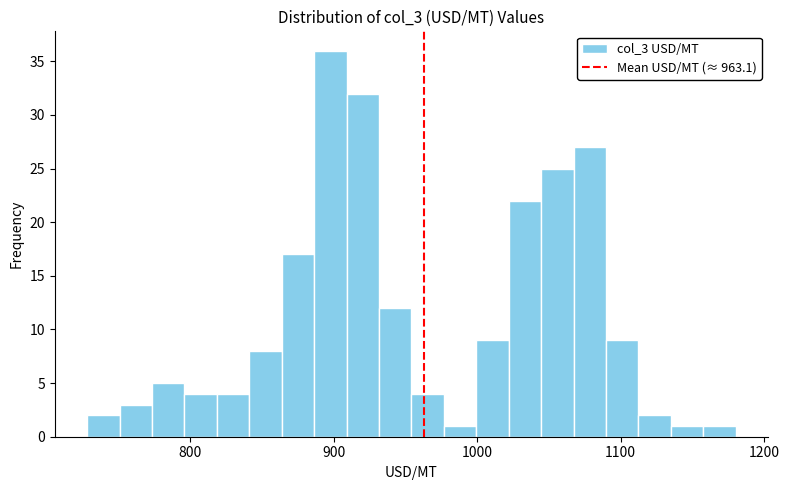

Around what value on the x-axis is the tallest bar? Give the approximate position of its centre, as read against the axis.

900